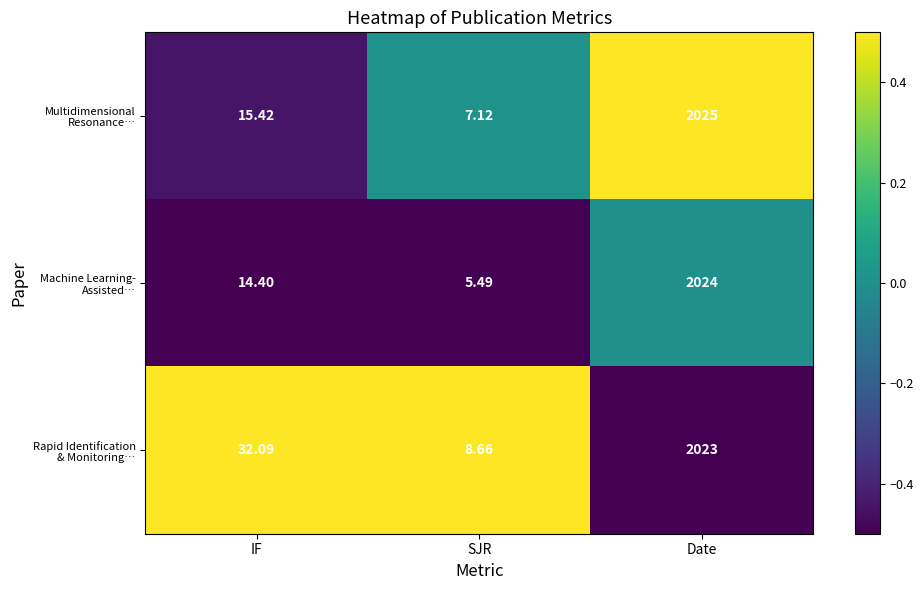

At which category is the sum across all series the highest?

Date